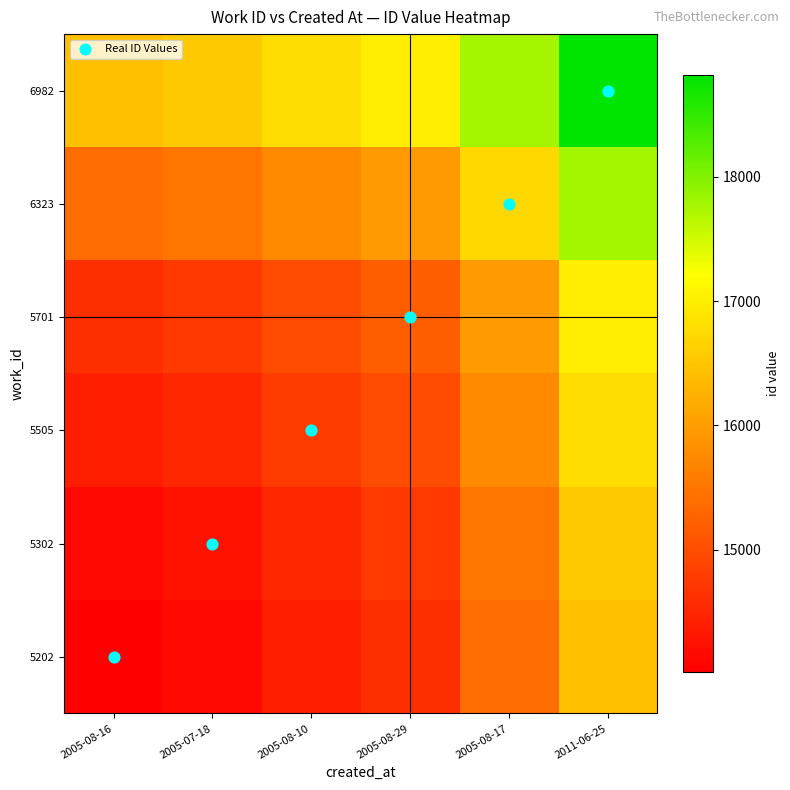

Which series has the largest total across all categories?

6982